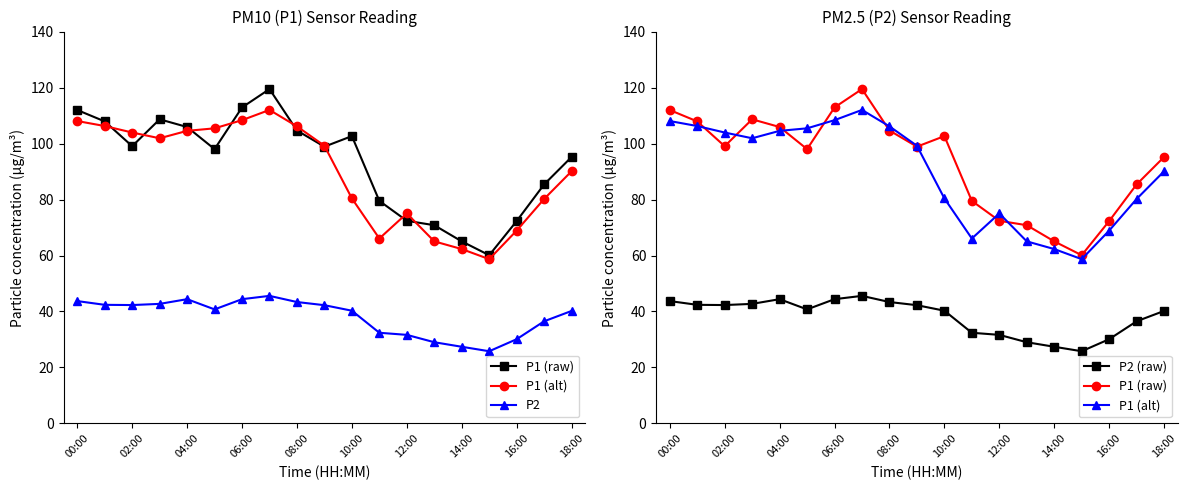

What position from the left is 17?

18